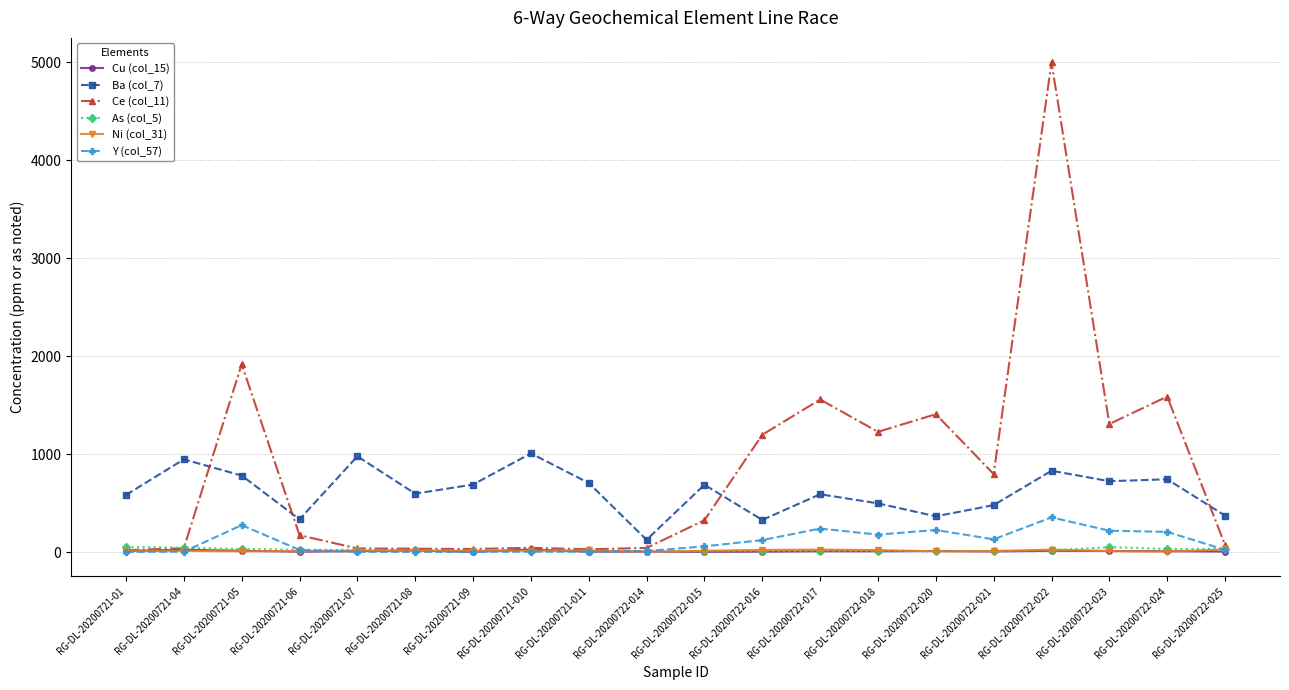

What is the value of the Cu (col_15) point at the 10th from the left?

8.0